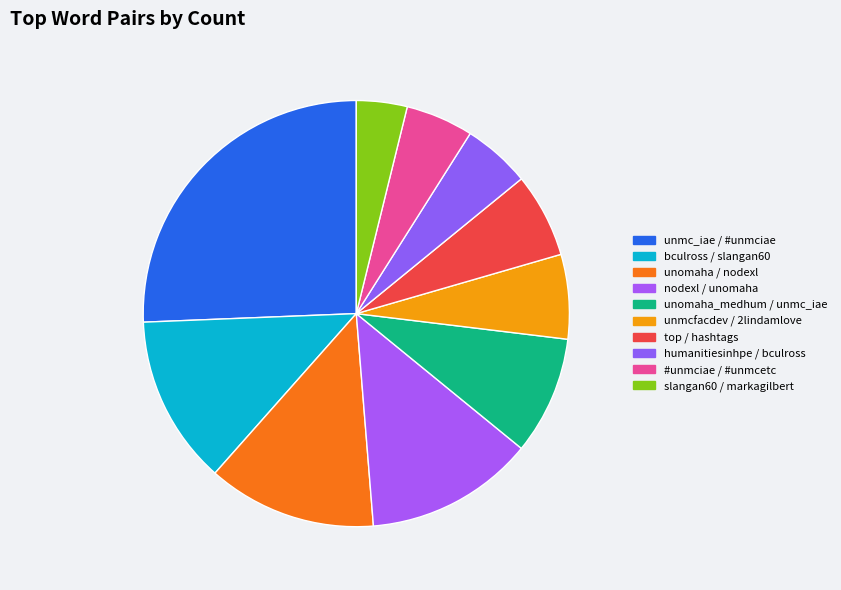

Count the number of slices in the pie.

10